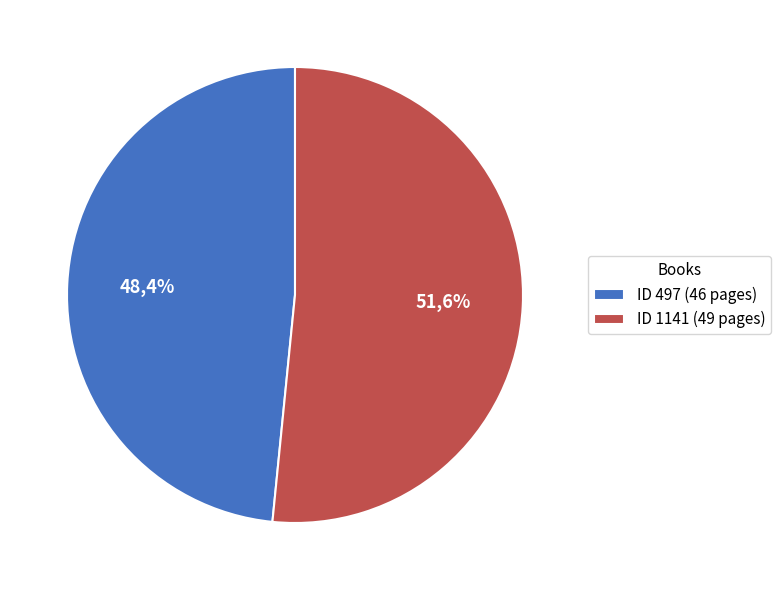

Approximately how many times larger is the value at 497 compared to 1141?

0.9